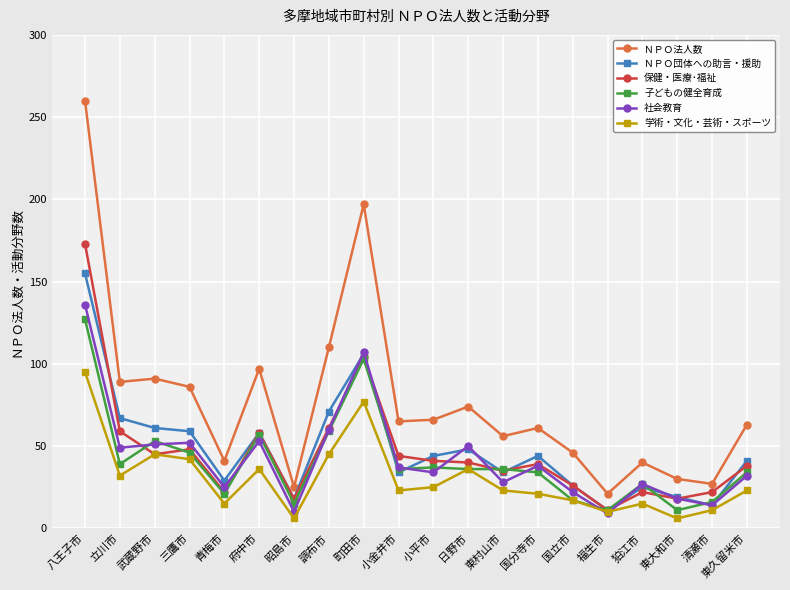

True or false: 子どもの健全育成 has a value of 51 at 小金井市.

False